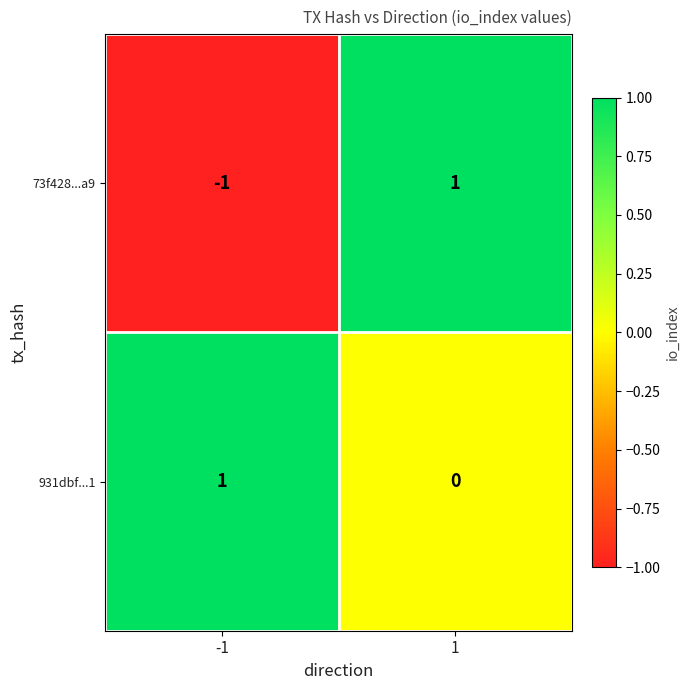

Which series has the largest total across all categories?

931dbf...1